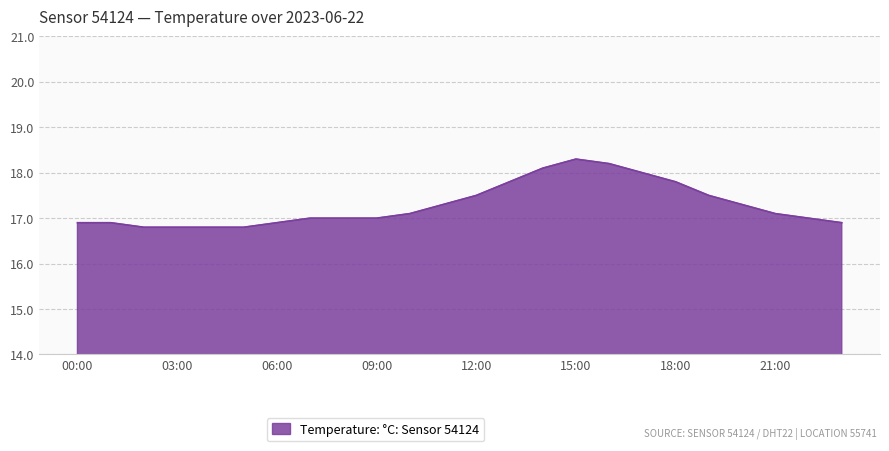

What is the greatest value displayed?

18.3